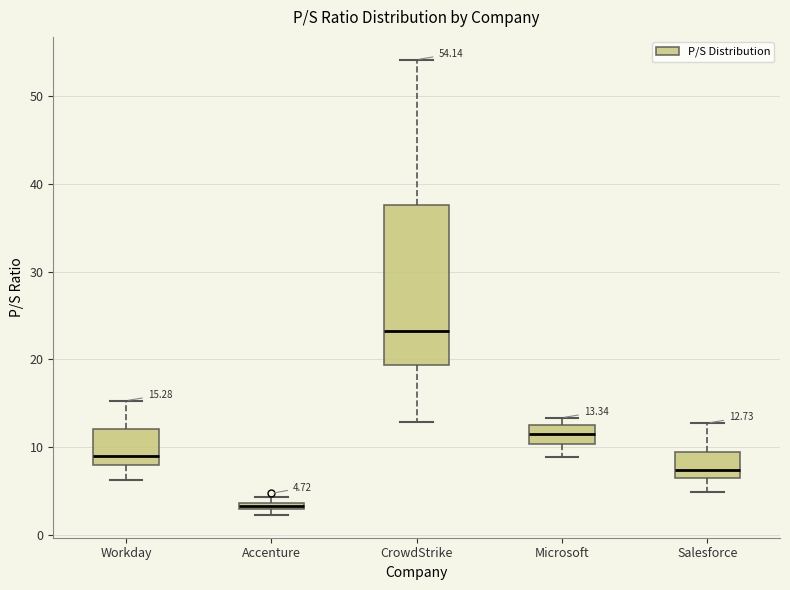

Comparing the boxes themselves (not the whiskers), which one is the tallest?

CrowdStrike